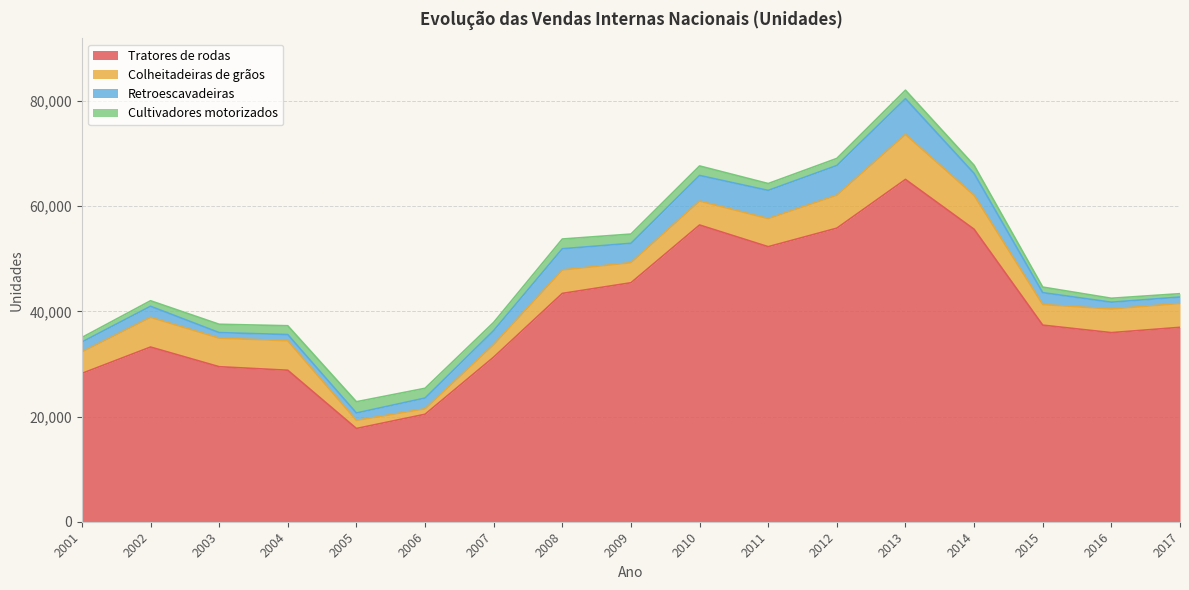

Reading left to right, what are all the values shown in this chart?

Tratores de rodas: 28203	33217	29476	28803	17729	20435	31300	43414	45437	56420	52296	55819	65089	55612	37381	35956	36964
Colheitadeiras de grãos: 4098	5648	5440	5605	1534	1030	2377	4458	3817	4549	5343	6278	8539	6448	3917	4498	4537
Retroescavadeiras: 1870	2102	1045	1174	1410	2050	2675	4028	3681	4871	5355	5632	6804	4161	2258	1288	1220
Cultivadores motorizados: 856	1050	1585	1682	2141	1857	1548	1852	1759	1807	1307	1348	1618	1553	1059	747	640